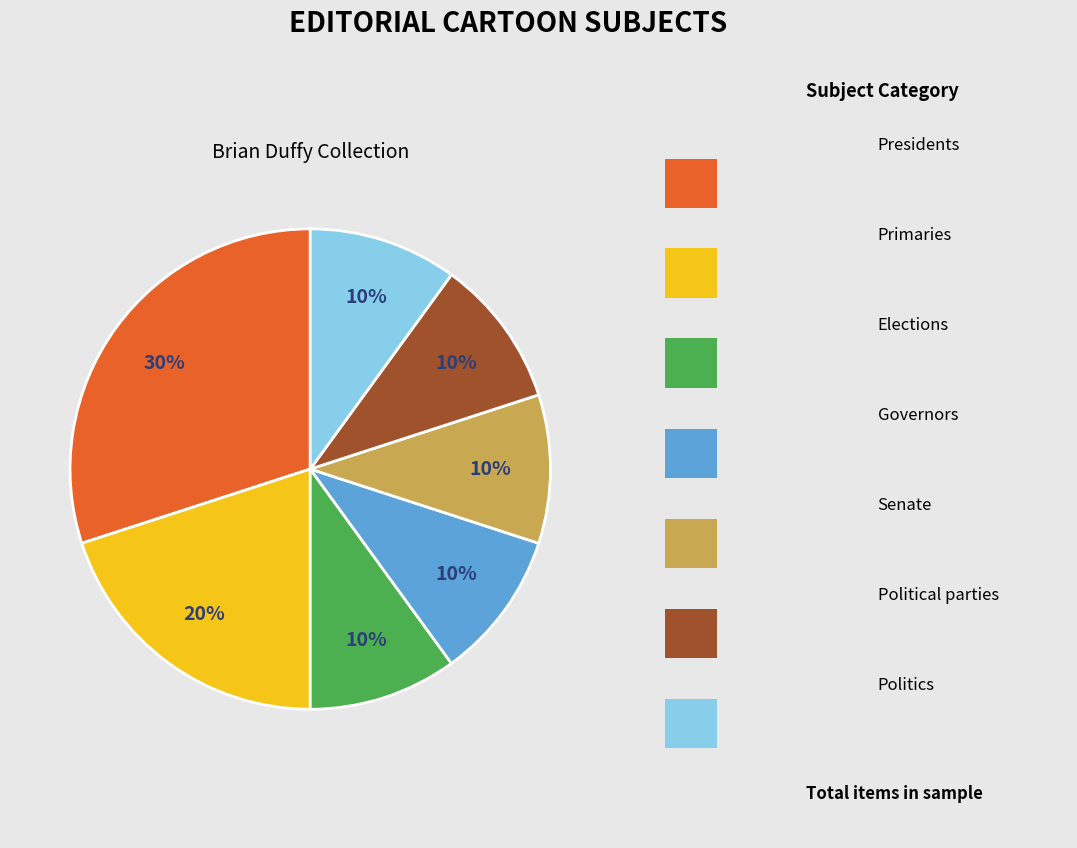

Does any single category account for the majority?

No